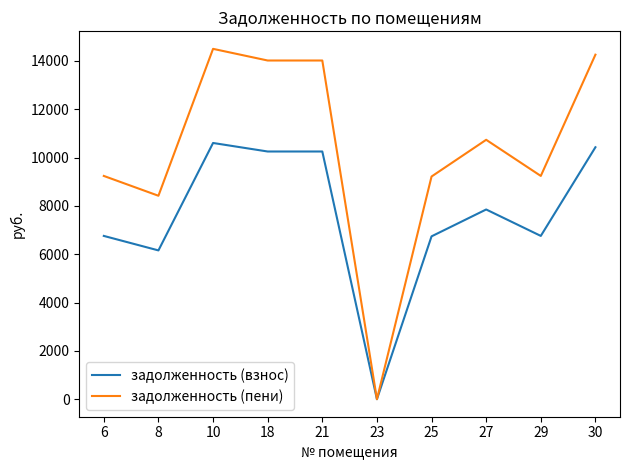

What are all the series names shown in the legend?

задолженность (взнос), задолженность (пени)